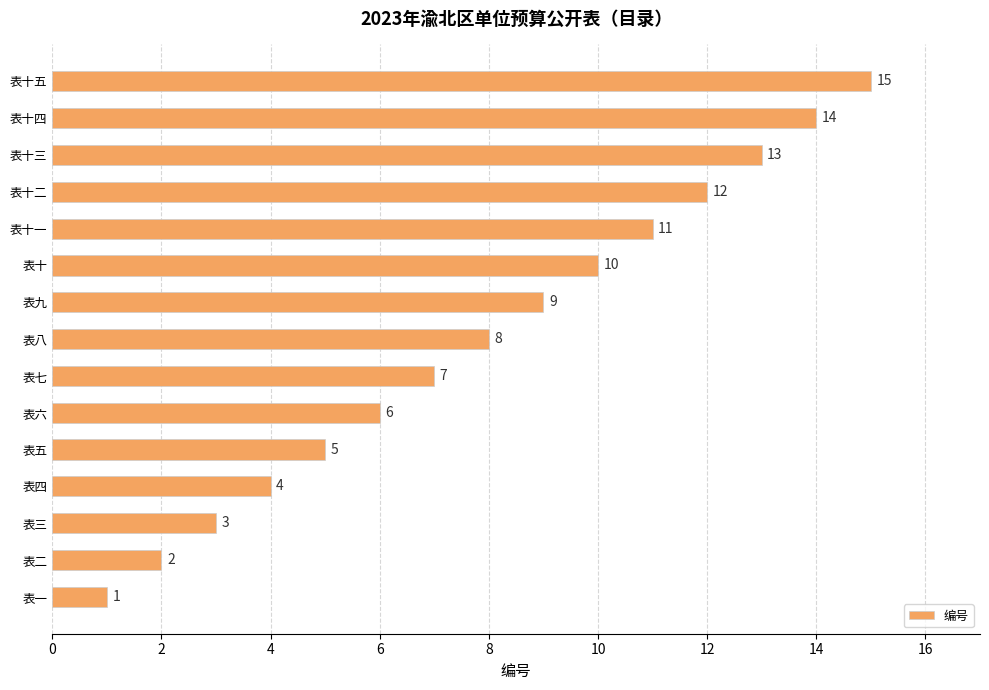

How many values are below 8?

7